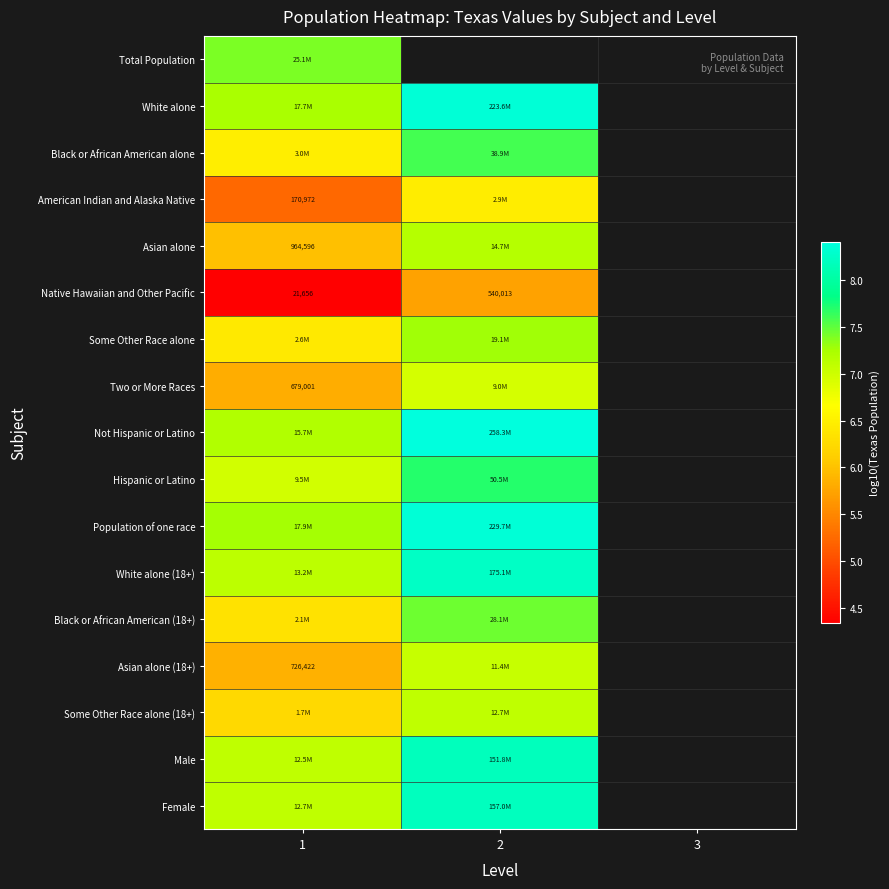

How many data points in White alone (18+) are above 8?

1